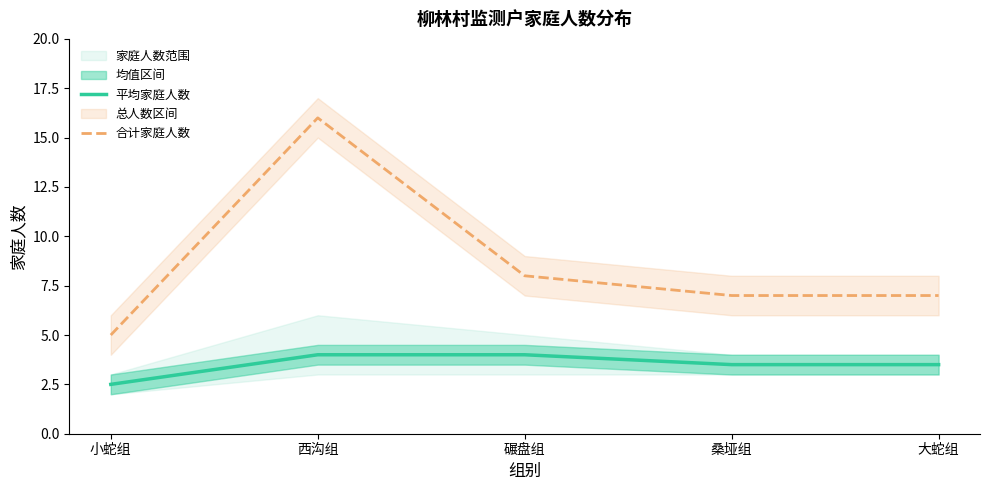

Which series has the largest range (max minus min)?

合计家庭人数